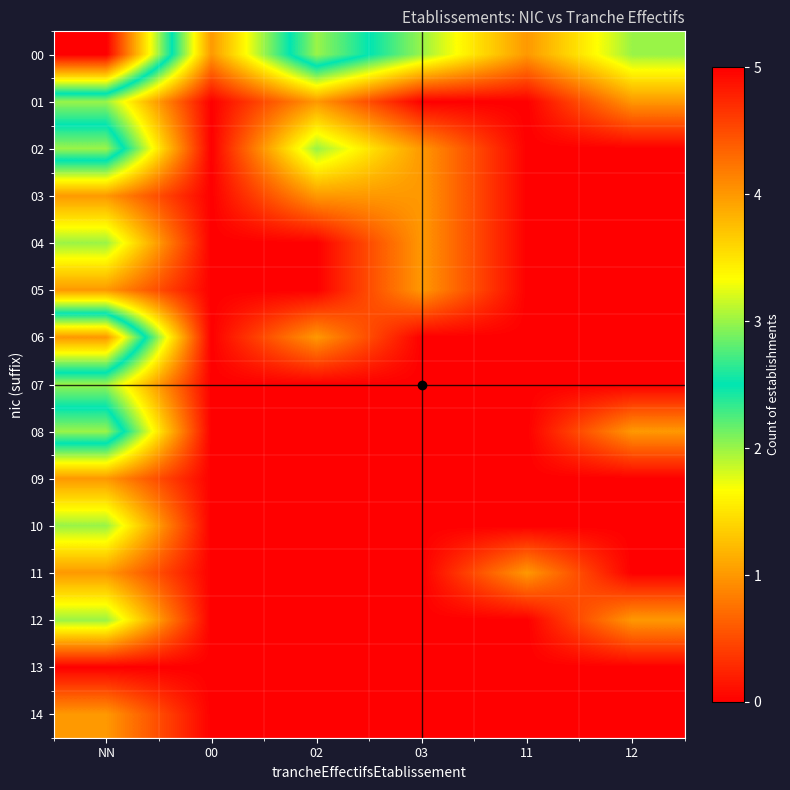

List the series in order of their peak value, lowest first.

13, 03, 05, 09, 11, 14, 01, 04, 07, 10, 12, 02, 08, 06, 00